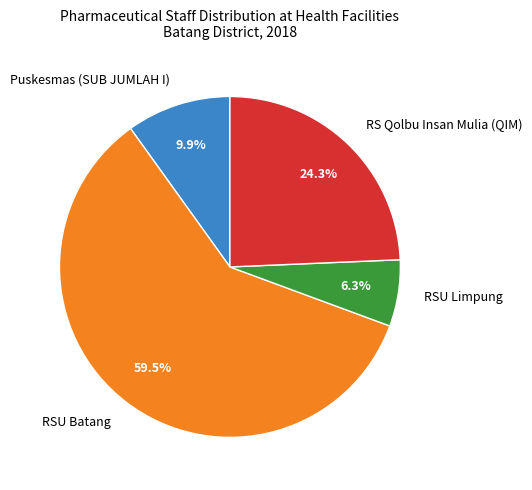

Is RSU Batang the majority of the pie?

Yes